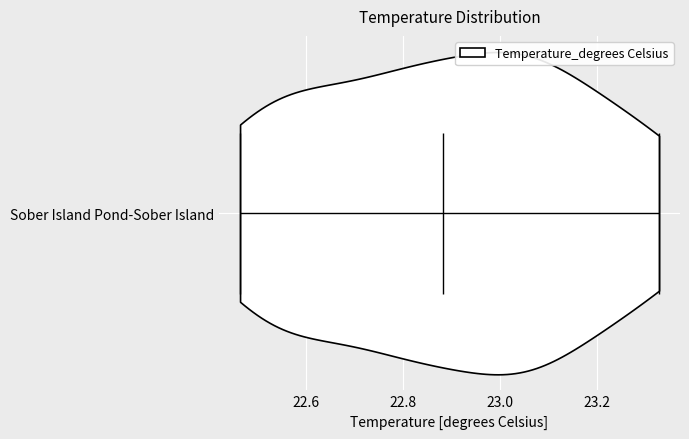

Read this violin plot against the x-axis: where its median line is, and the lowest and highest points the violin reaches. The values are not printed on the chart, so give them approximately, as read against the axis.

median line 22.88, lowest point 22.46, highest point 23.32